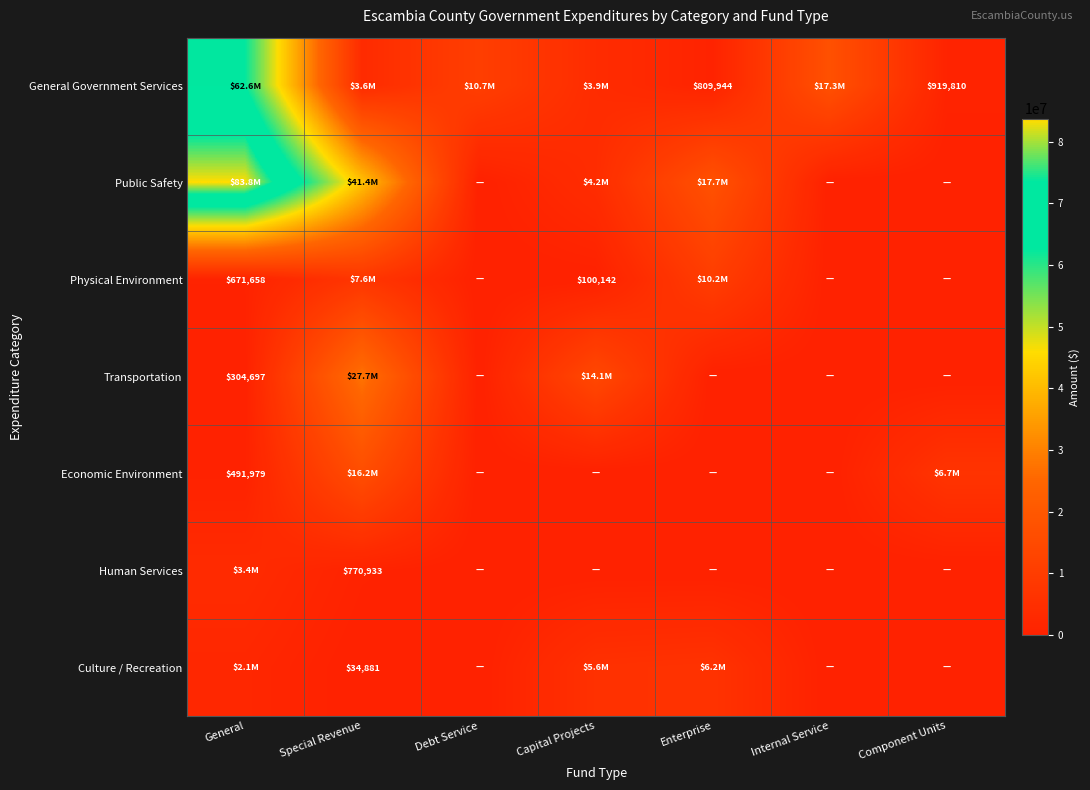

True or false: Physical Environment has a value of 0 at Internal Service.

True